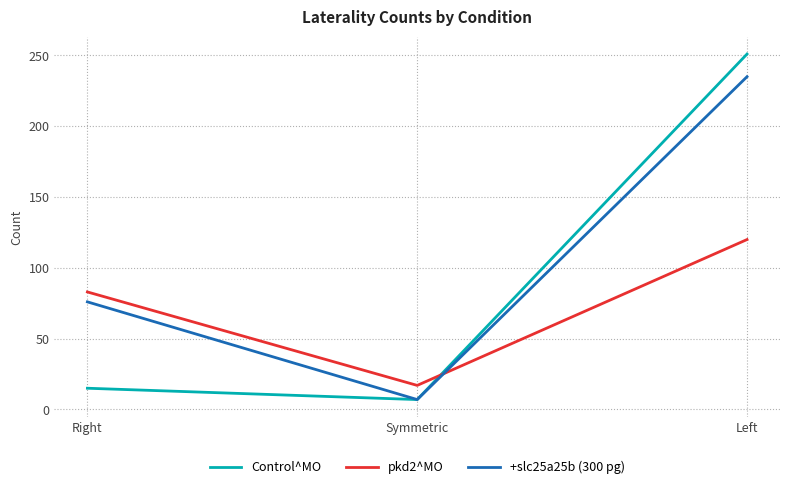

What are all the series names shown in the legend?

Control^MO, pkd2^MO, +slc25a25b (300 pg)